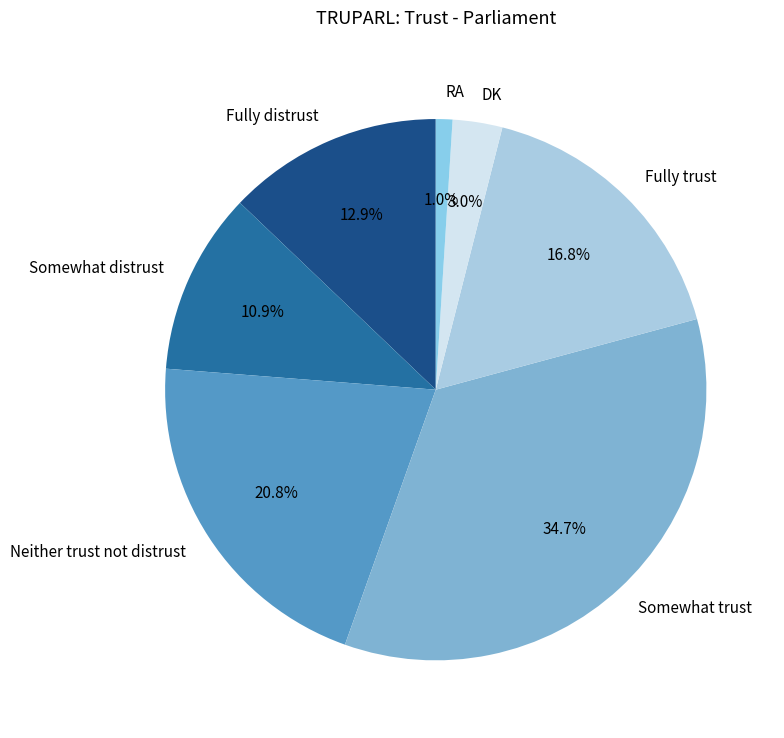

To the nearest percent, what is the combined percentage of Fully distrust and DK?

16%